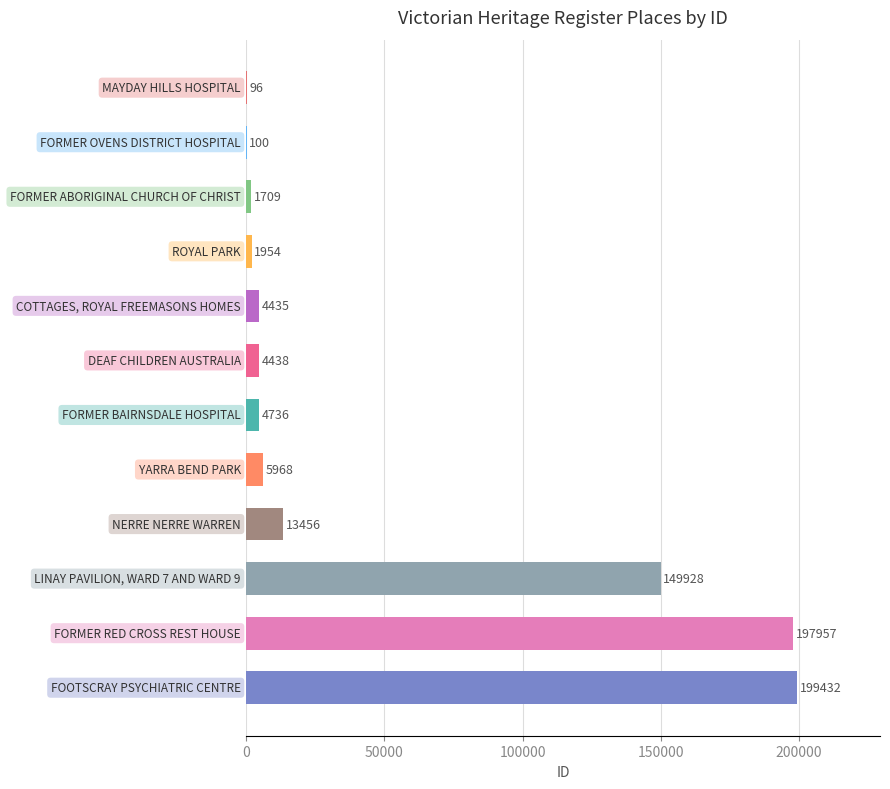

What is the sum of all values?

584209